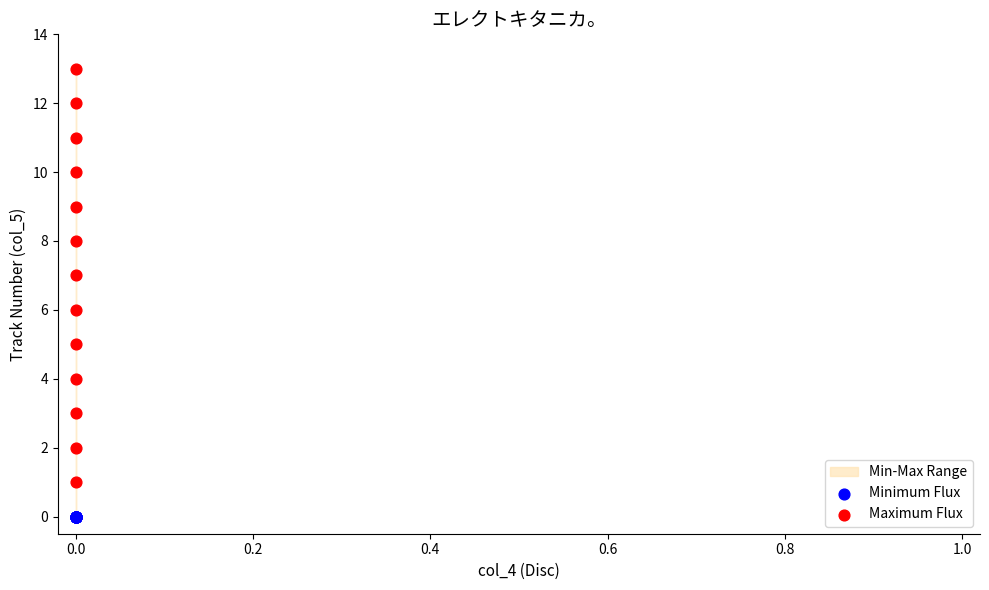

Which series reaches the maximum Y coordinate?

Maximum Flux